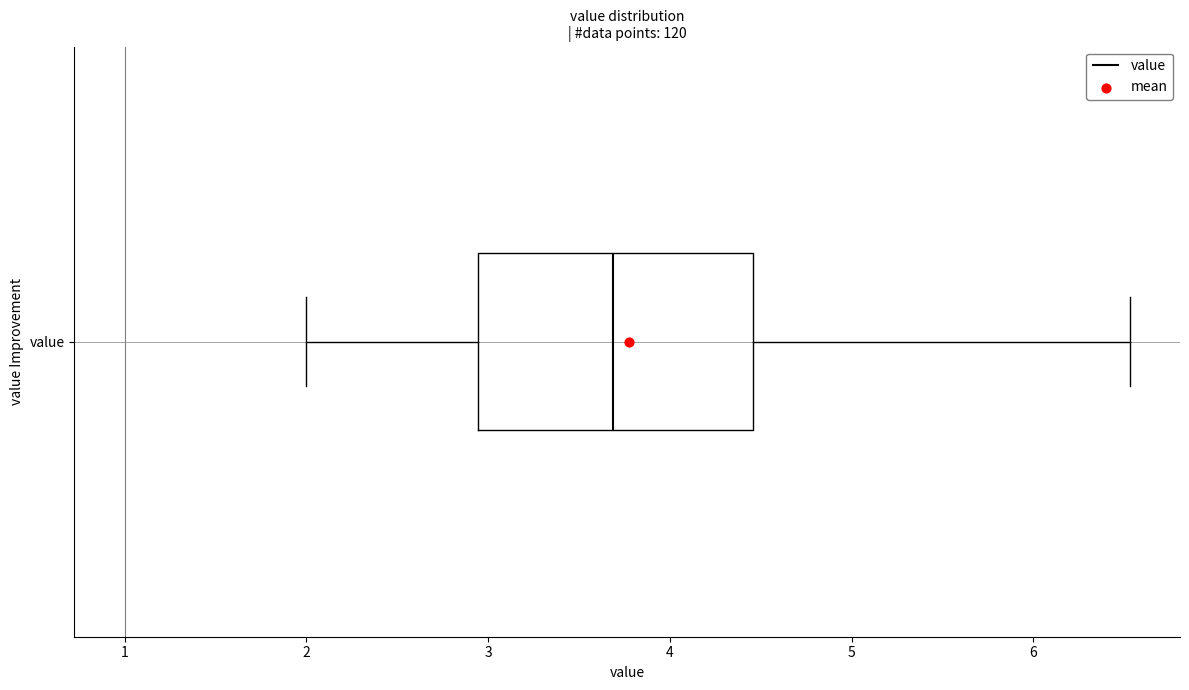

Transcribe this box plot: give where the median line is, the range the box spans, and where the two whiskers end, as read against the x-axis. The values are not printed on the chart, so give them approximately, as read against the axis.

median 3.7, box 2.9 to 4.5, whiskers 2.0 to 6.5